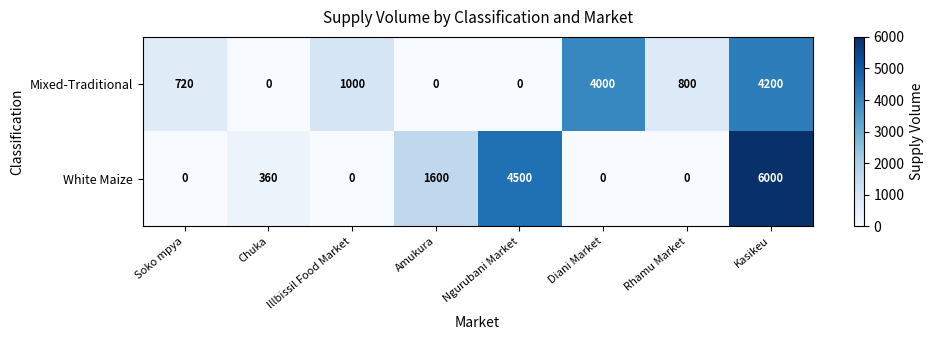

What is the approximate value of White Maize at Kasikeu, to the nearest 50?

6000